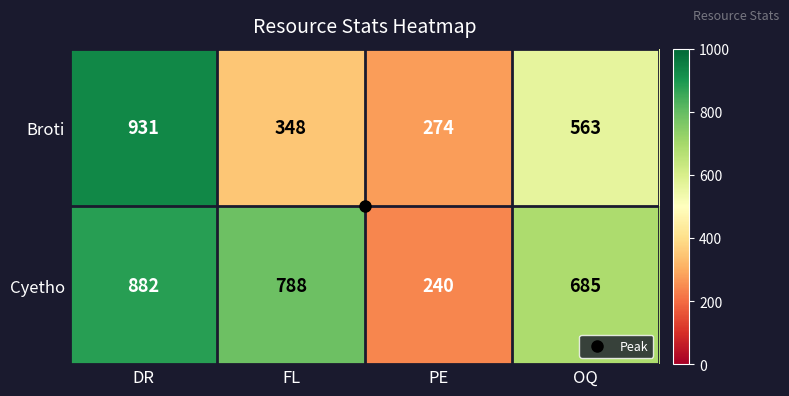

At which category does the chart reach its peak across all series?

DR